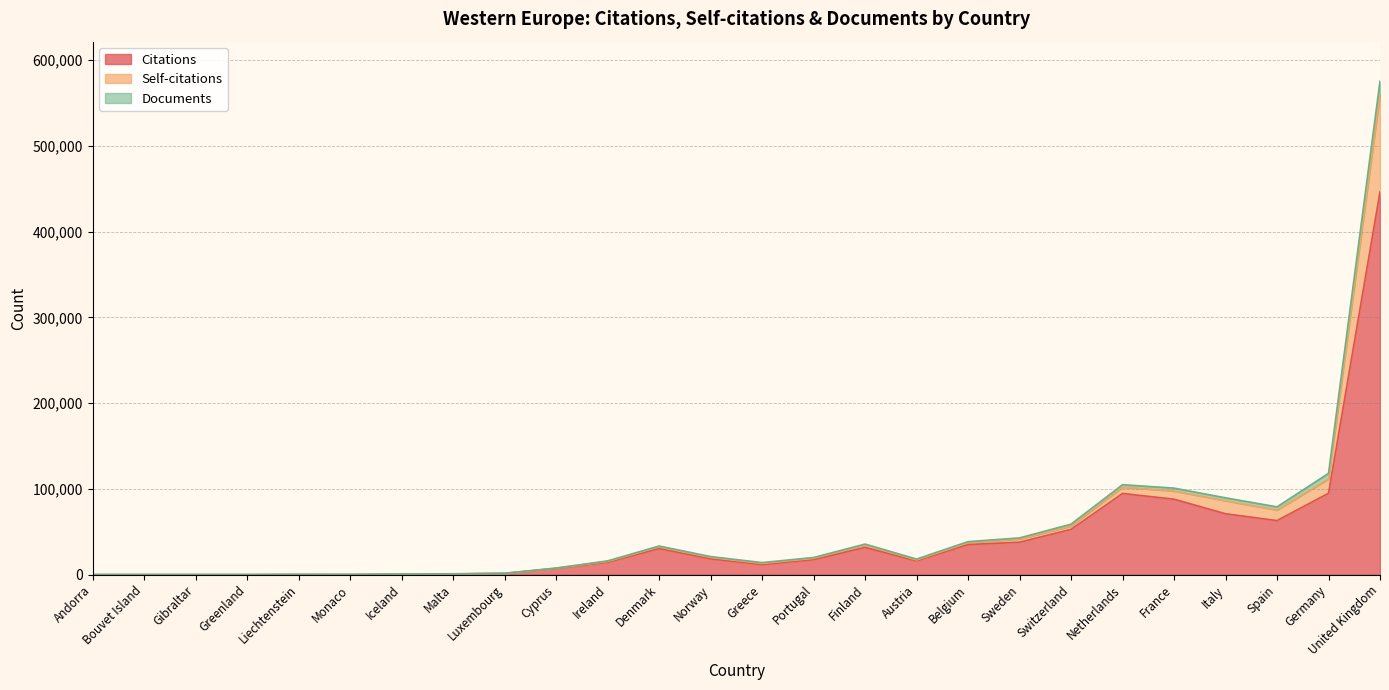

Where does the Citations series first go above 17445?

Denmark